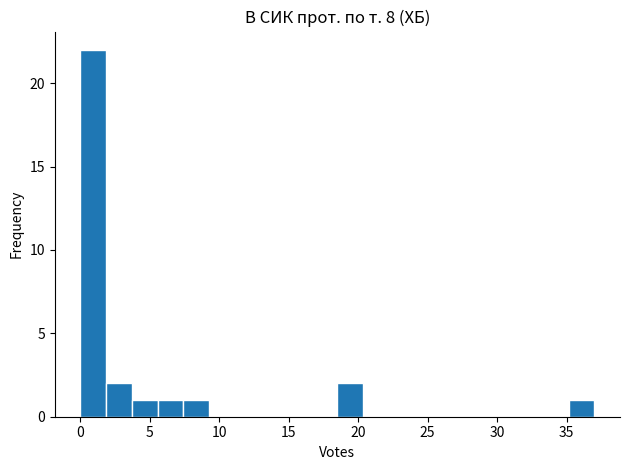

Around what value on the x-axis is the tallest bar? Give the approximate position of its centre, as read against the axis.

1.0